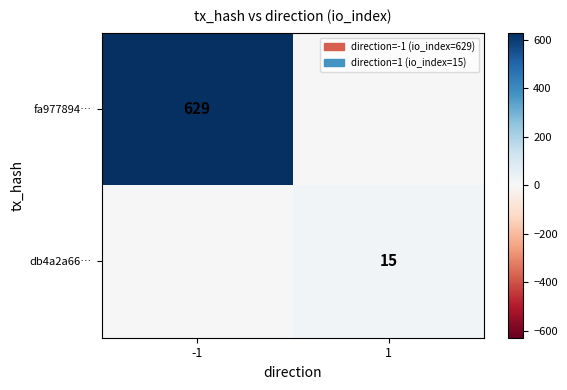

True or false: fa977894… has a value of 264 at -1.

False